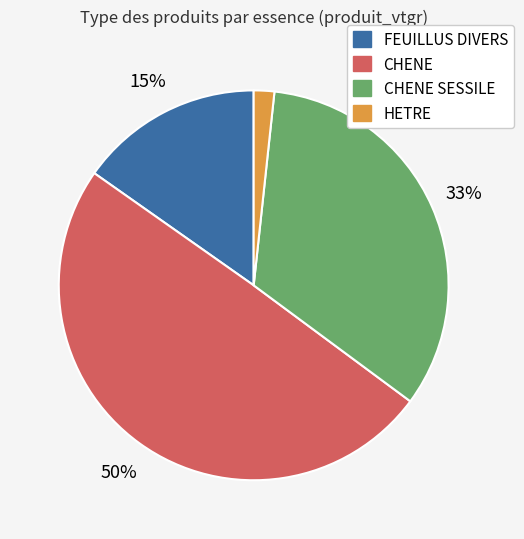

Is there a majority slice in this chart?

No